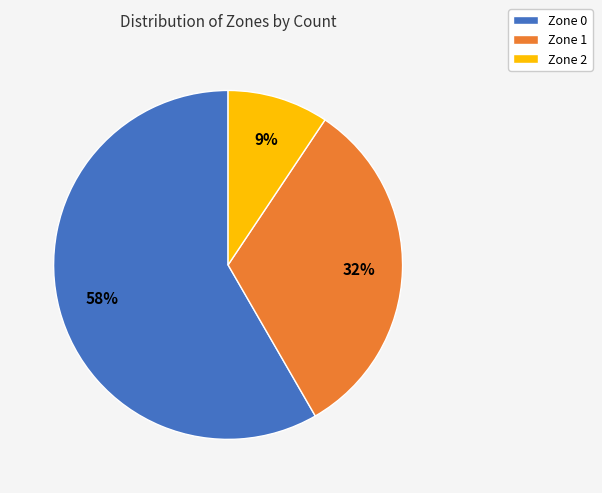

To the nearest percent, what is the combined percentage of Zone 1 and Zone 0?

91%